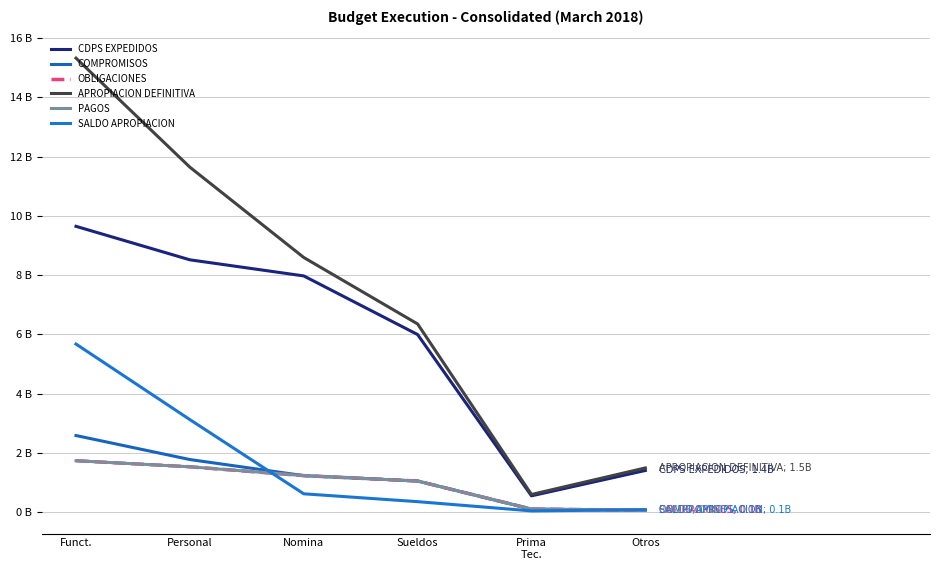

Does the chart have visible grid lines?

Yes